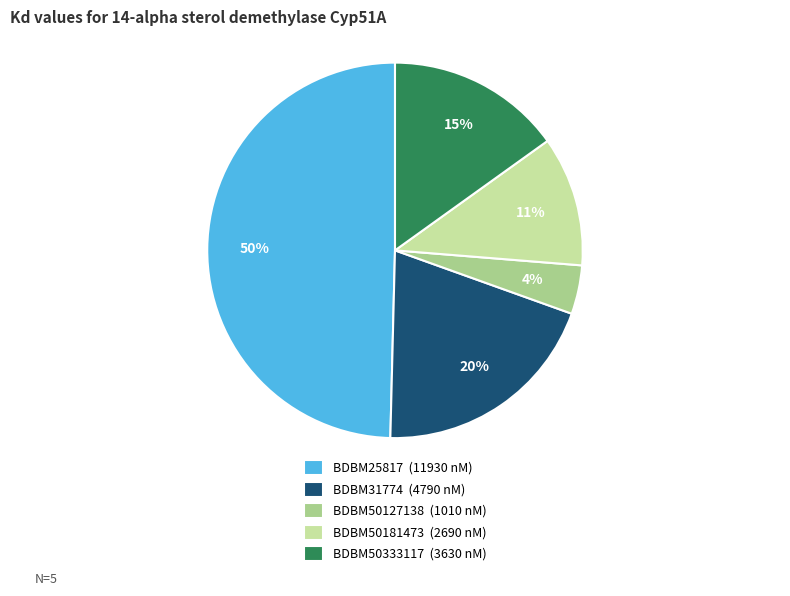

What percentage is the BDBM50181473 slice, to the nearest percent?

11%